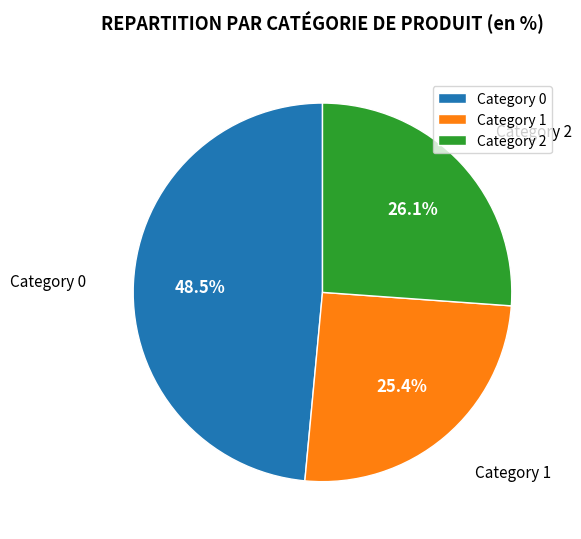

Does any single category account for the majority?

No